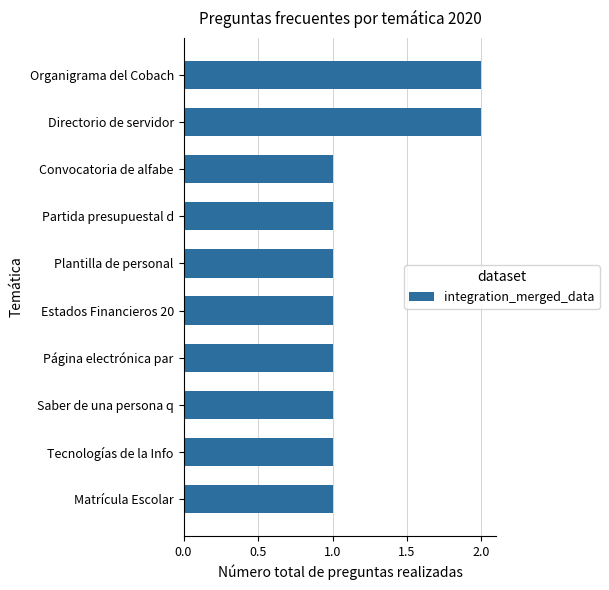

True or false: the data shows 1 at Convocatoria de alfabe.

True